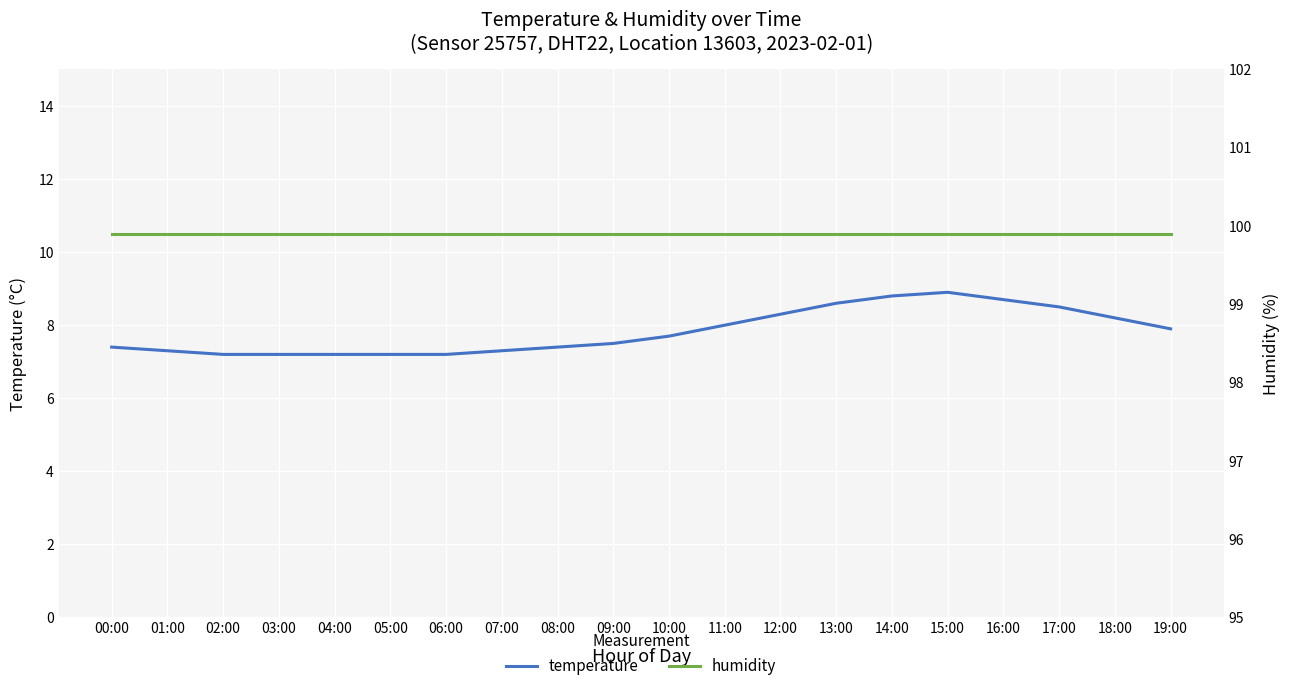

What is the approximate value of humidity at 12:00?

99.9